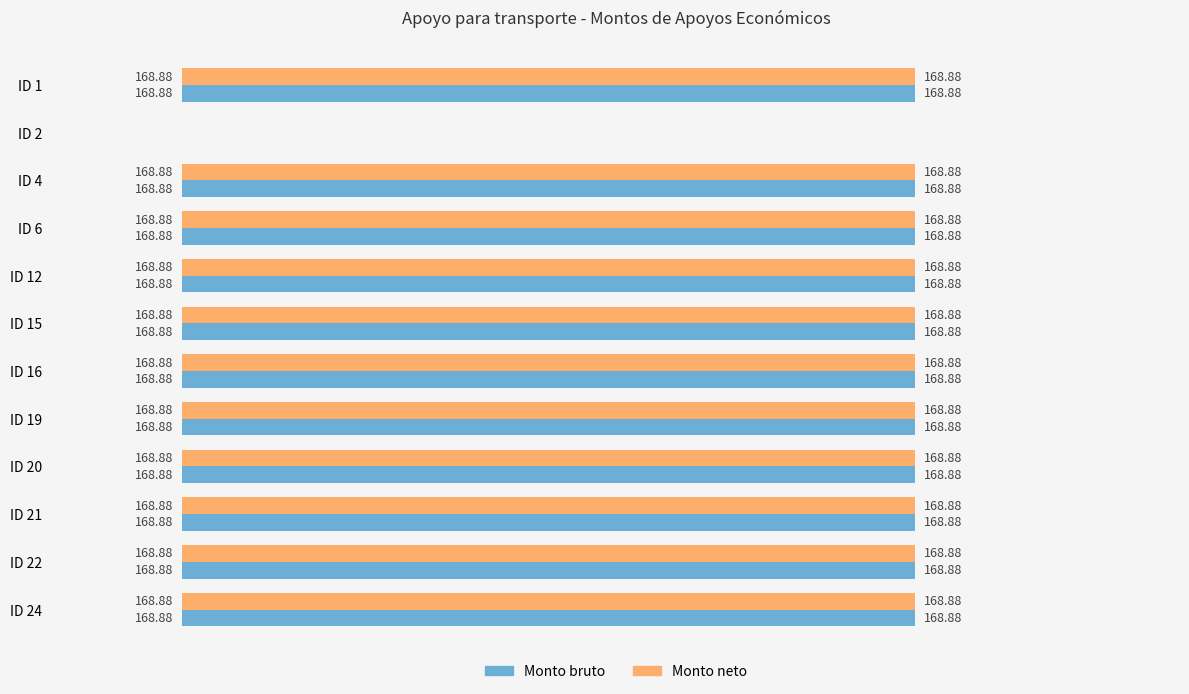

What is the total value across all series at ID 24?

337.8